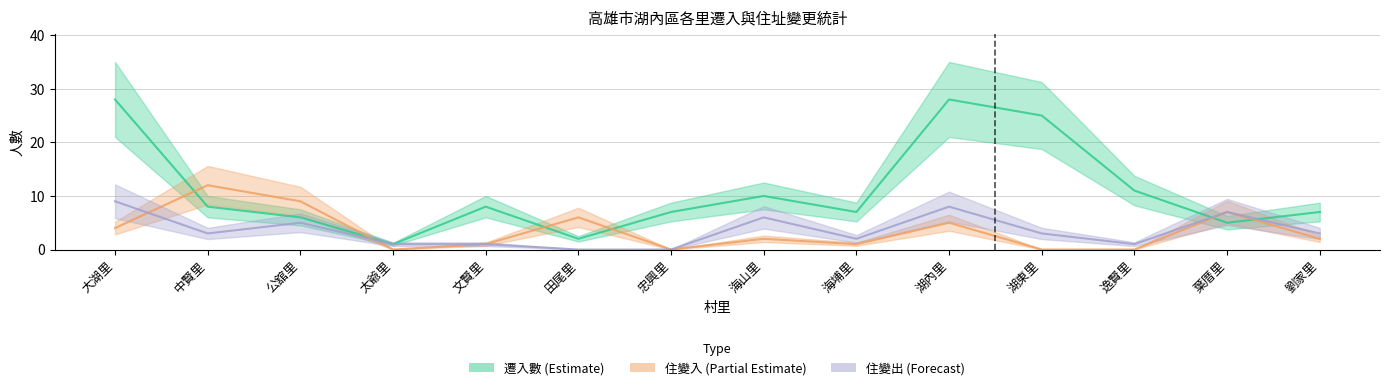

What is the difference between the maximum and minimum values in the 住變入 series?

12